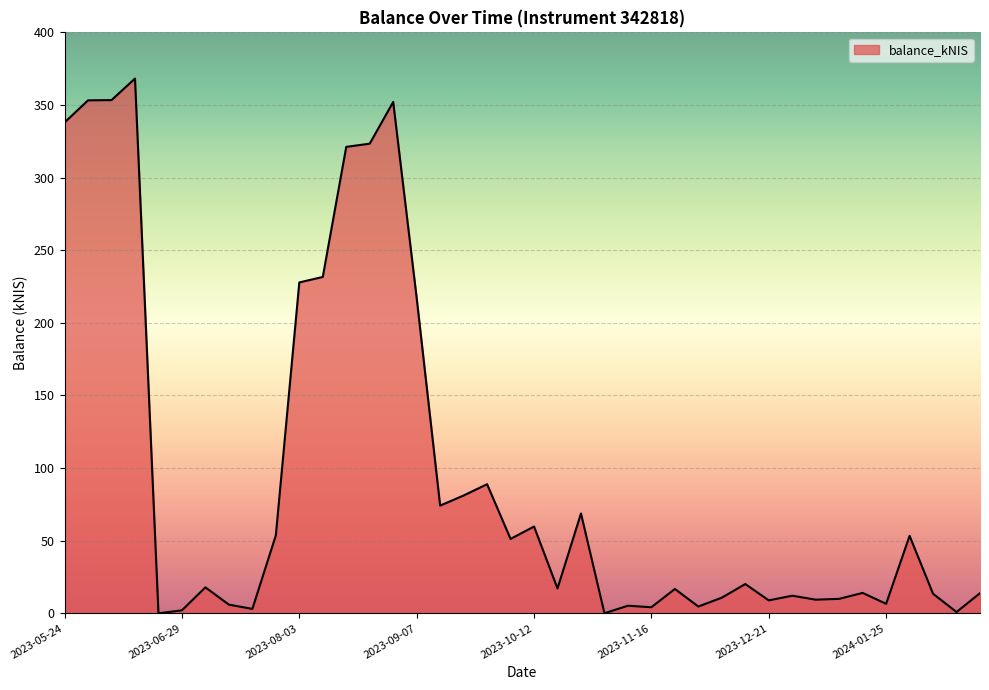

What is the difference between the maximum and minimum values?

368.2